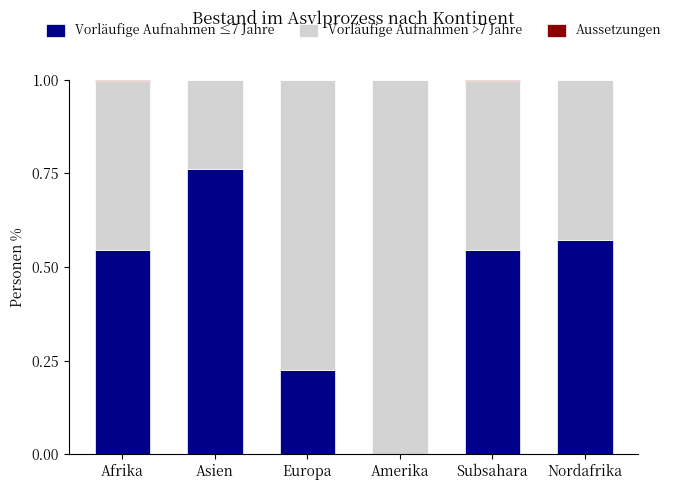

True or false: Vorläufige Aufnahmen ≤7 Jahre has a value of 0.4 at Europa.

False